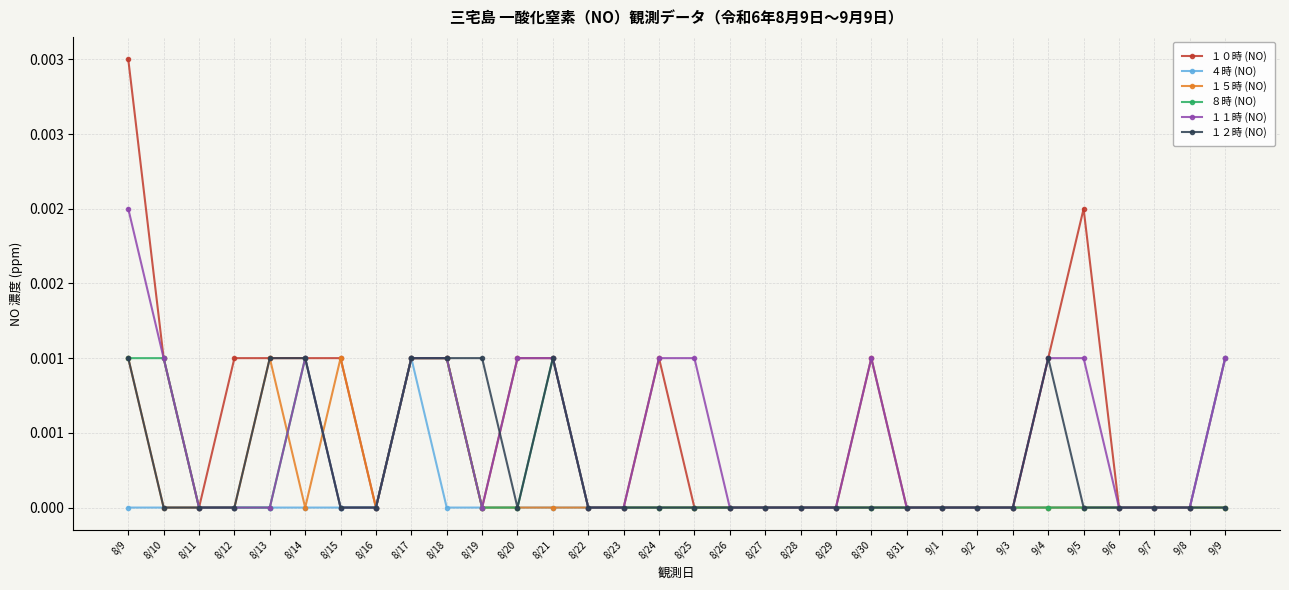

Is this an area chart (filled region under the line)?

No